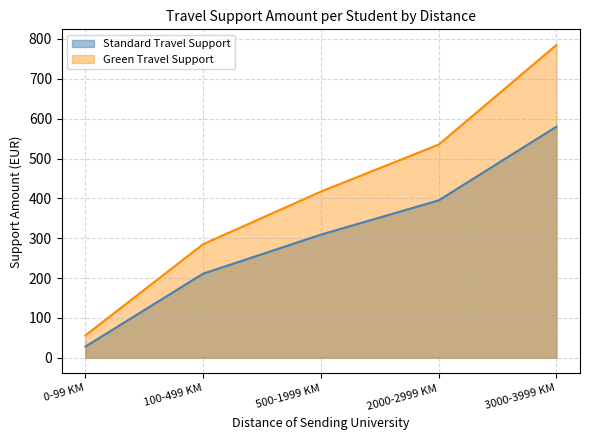

What is the difference between the maximum and minimum values in the Standard Travel Support series?

552